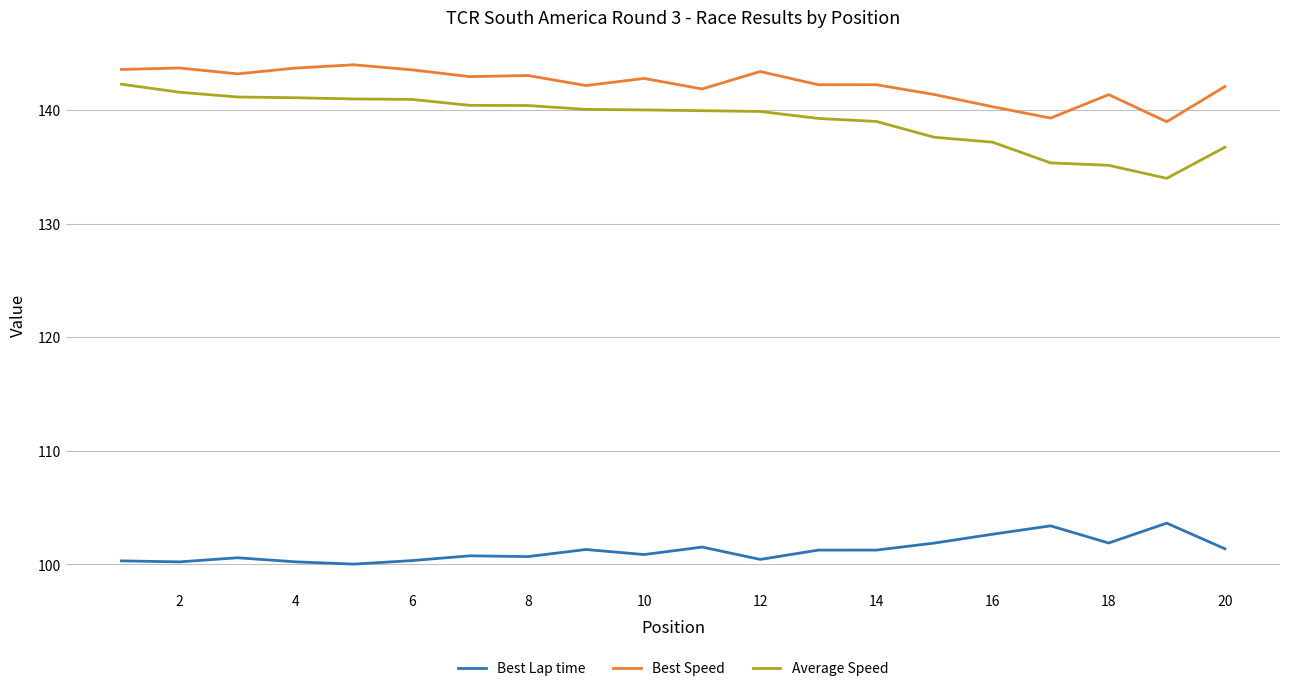

True or false: Average Speed and Best Lap time intersect in this chart.

False